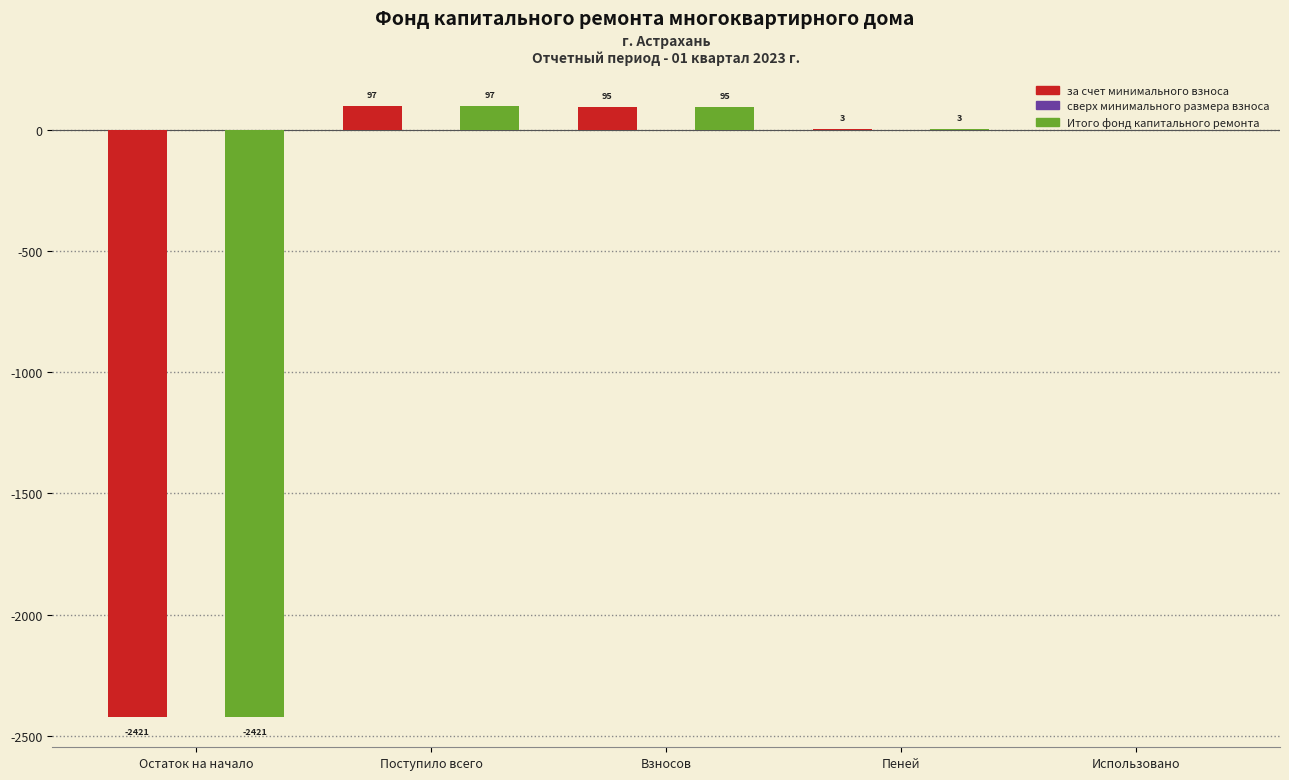

At which label is Итого фонд капитального ремонта closest to -1162?

Использовано